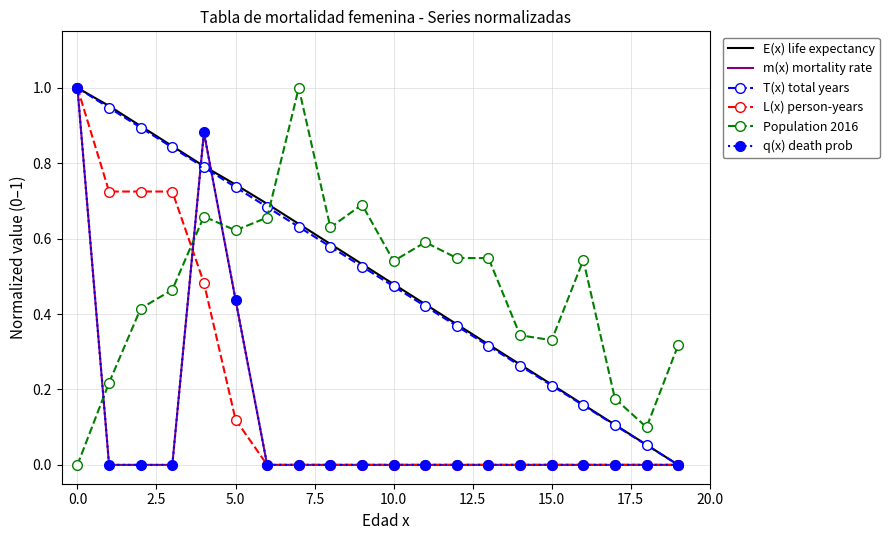

How many times do Population 2016 and T(x) total years cross each other?

1